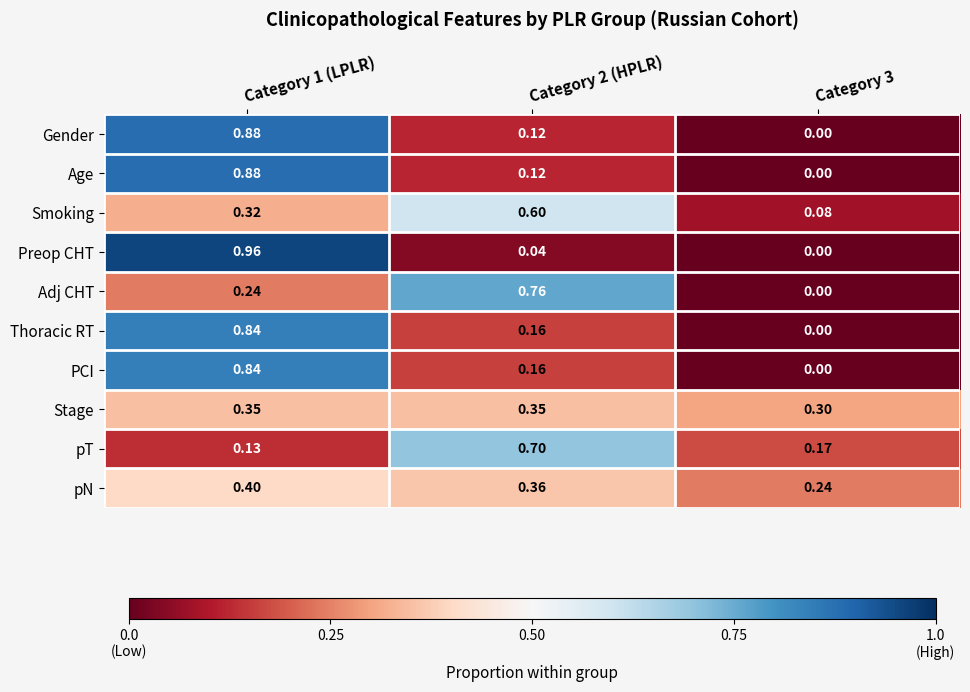

Between Category 2 (HPLR) and Category 3, which series saw the biggest shift?

Adj CHT